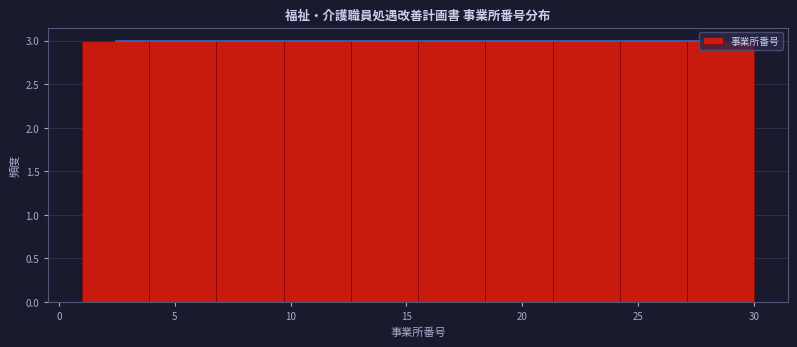

Reading left to right, list every bar in this chart as the range it spans on the x-axis followed by its height. Neither the bar edges nor the heights are printed on the chart, so give them approximately, as read against the axes.

1.0 to 3.9: 3
3.9 to 6.8: 3
6.8 to 9.7: 3
9.7 to 12.6: 3
12.6 to 15.5: 3
15.5 to 18.4: 3
18.4 to 21.3: 3
21.3 to 24.2: 3
24.2 to 27.1: 3
27.1 to 30.0: 3